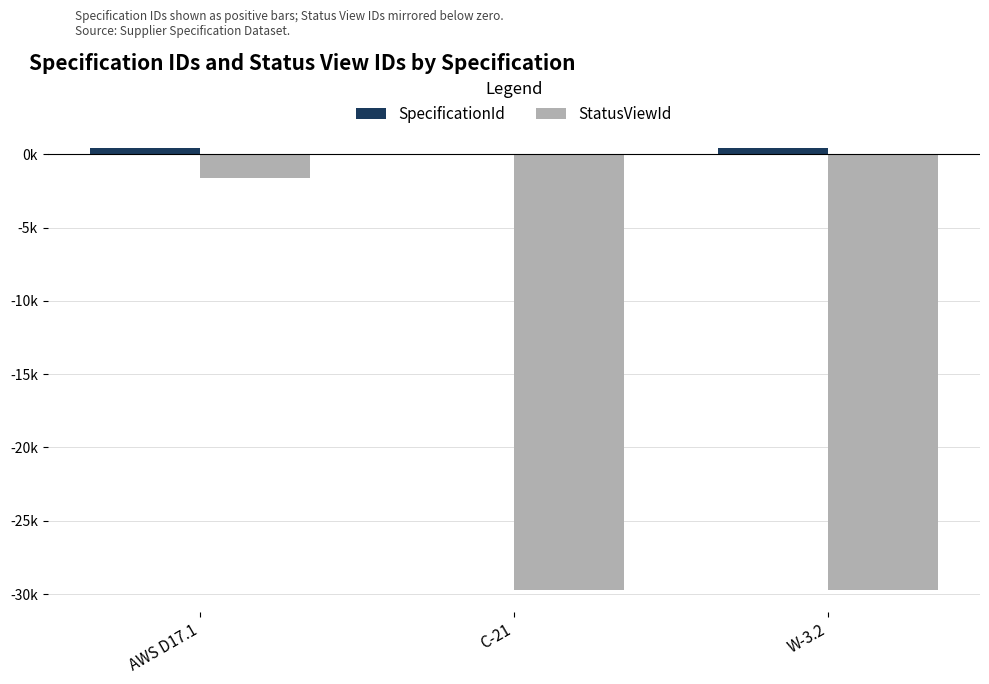

Are the bars grouped side by side (vs. stacked)?

Yes